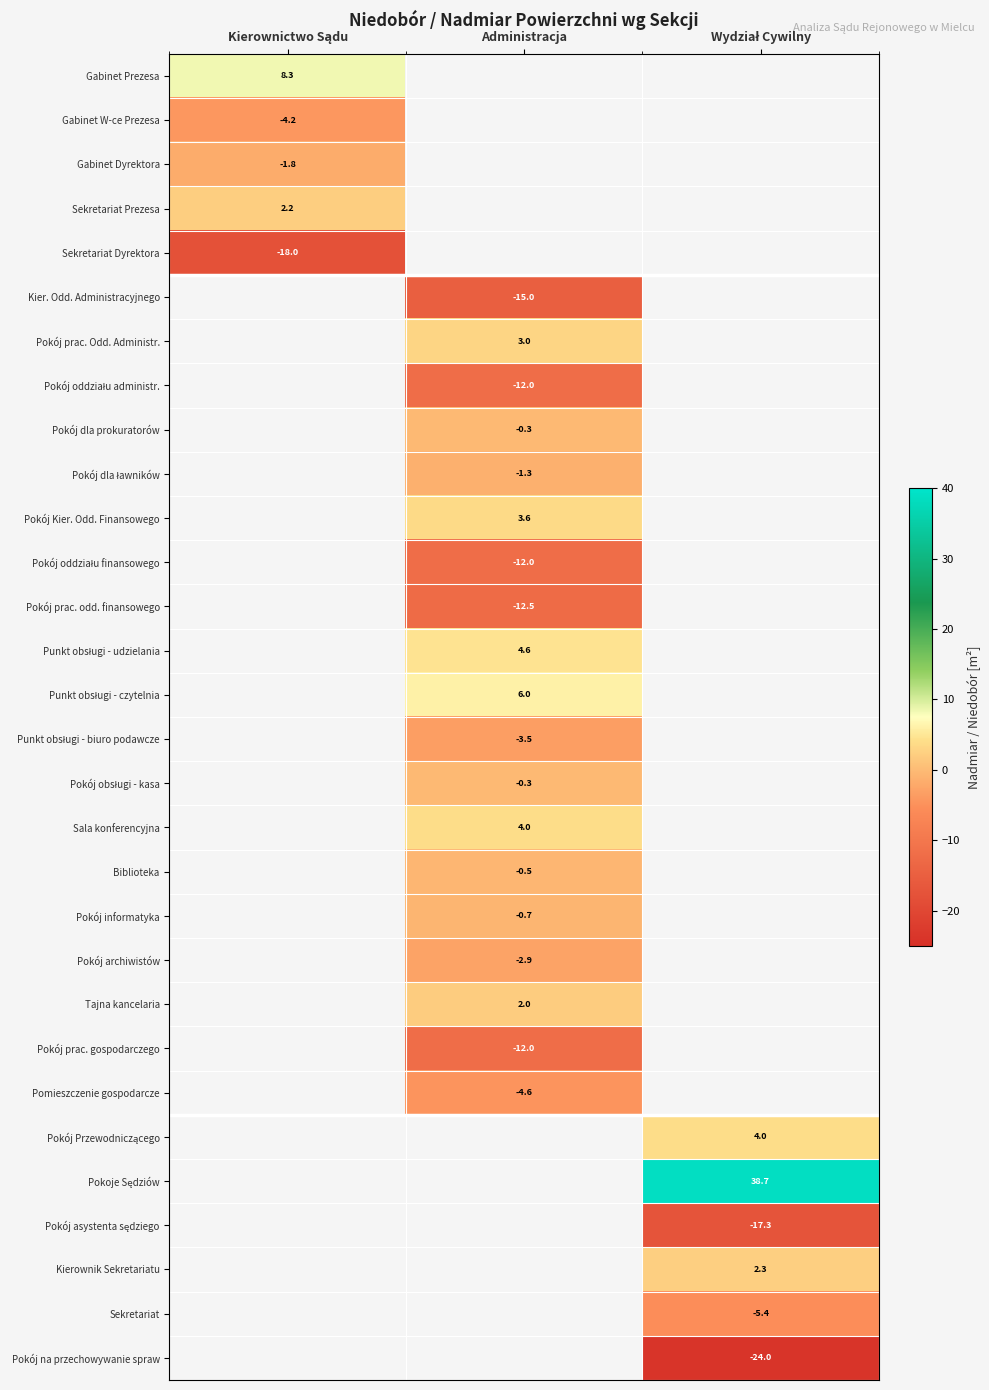

What is the maximum value shown in the chart?

38.7